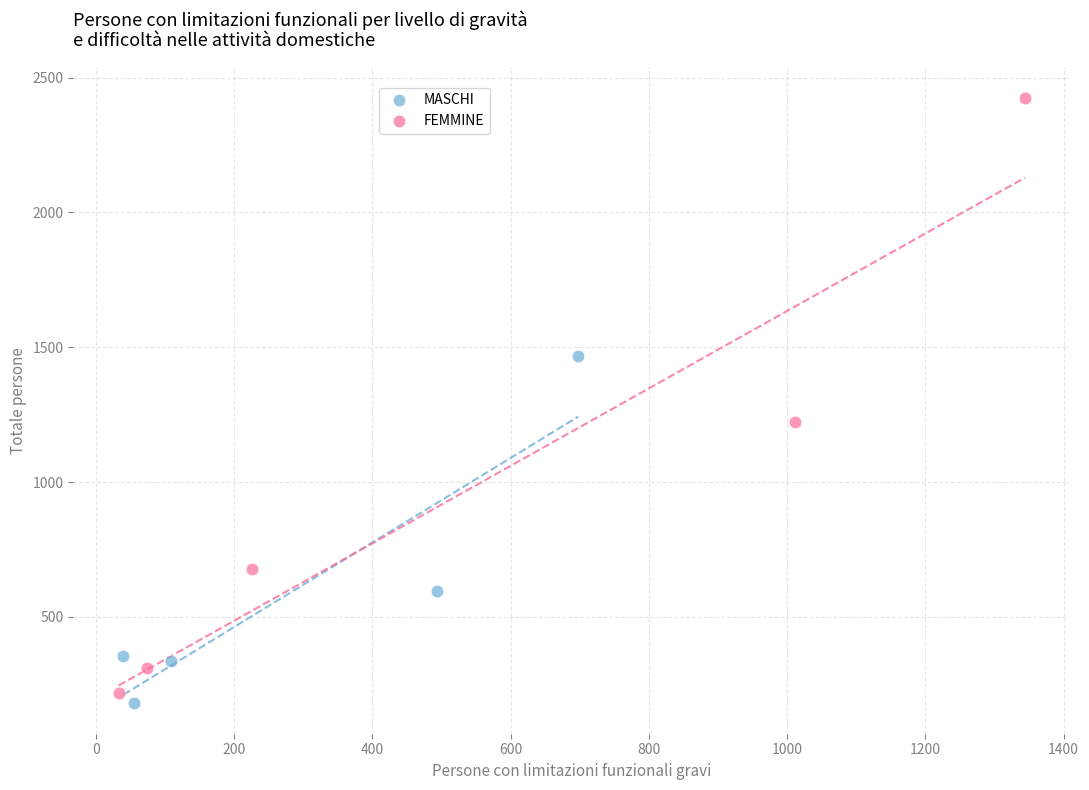

Which series has the widest spread of Y values?

FEMMINE